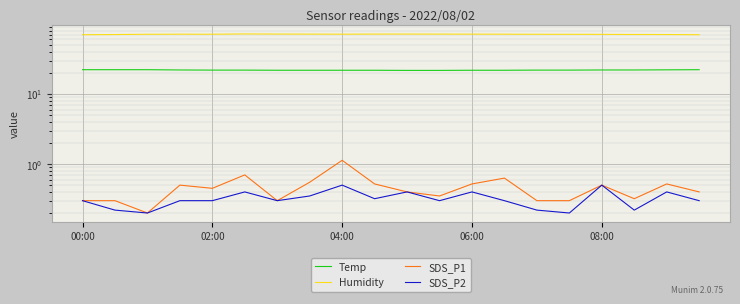

Reading right to left, extract all data points from this chart.

Temp: 22.2	22.1	22.0	22.0	21.9	21.9	21.8	21.8	21.7	21.7	21.8	21.8	21.8	21.8	21.9	21.9	22.0	22.2	22.2	22.2
Humidity: 70.1	70.5	70.6	70.9	71.0	71.1	71.3	71.4	71.5	71.6	71.6	71.3	71.5	71.6	71.9	71.2	71.3	71.1	70.5	70.1
SDS_P1: 0.4	0.5	0.3	0.5	0.3	0.3	0.6	0.5	0.3	0.4	0.5	1.1	0.6	0.3	0.7	0.5	0.5	0.2	0.3	0.3
SDS_P2: 0.3	0.4	0.2	0.5	0.2	0.2	0.3	0.4	0.3	0.4	0.3	0.5	0.3	0.3	0.4	0.3	0.3	0.2	0.2	0.3